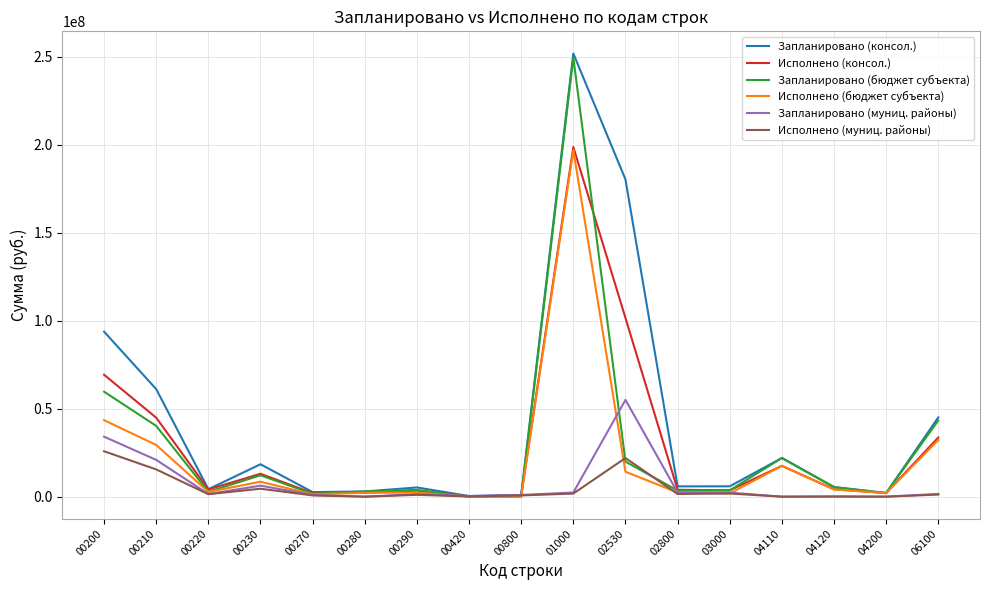

What is the difference between the second highest and second lowest values in the Исполнено (бюджет субъекта) series?

43452000.4